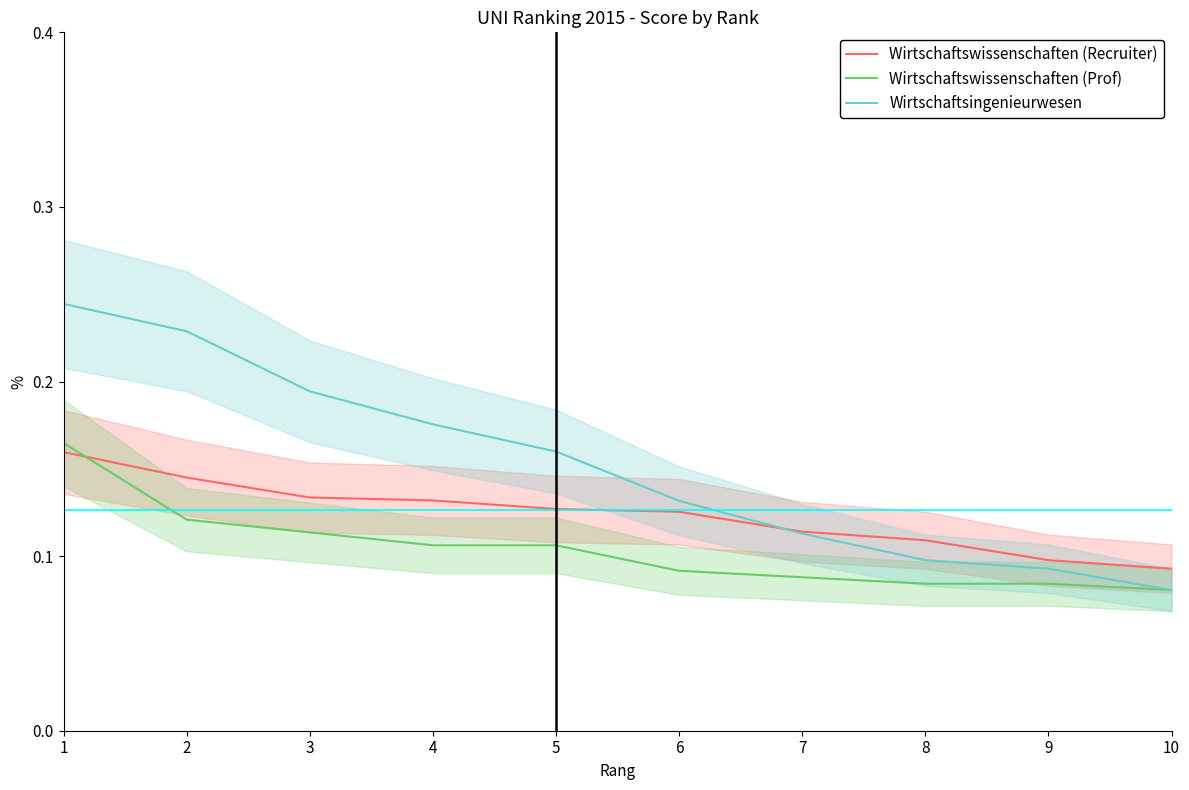

Is it true that Wirtschaftsingenieurwesen equals 0.1 at 5?

False